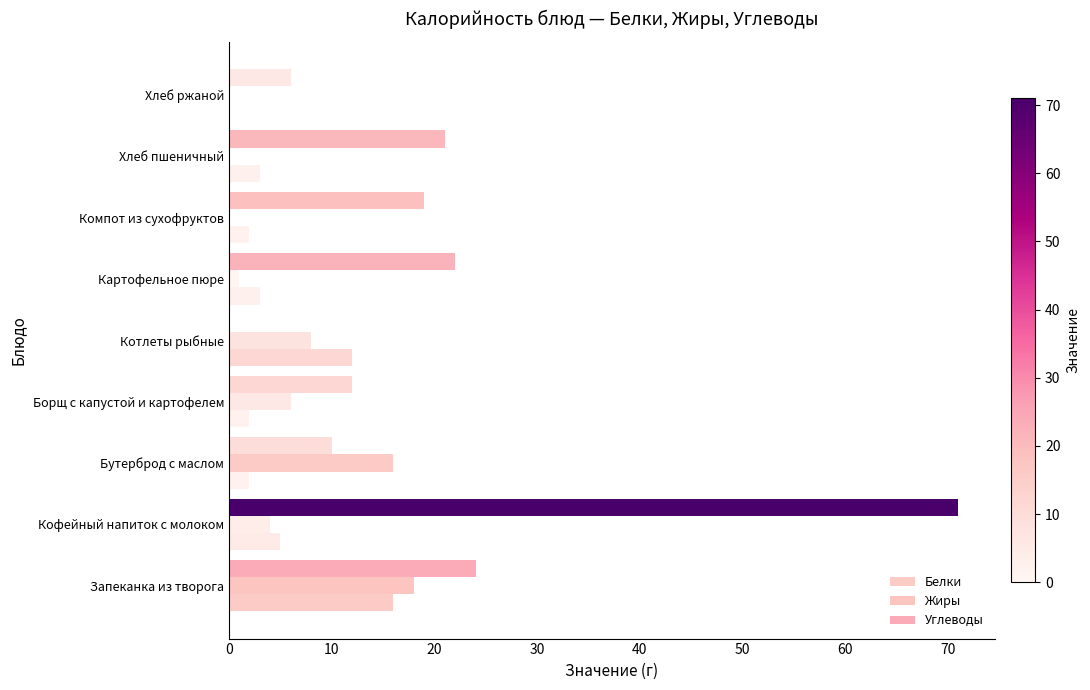

How many distinct data groups are displayed?

3